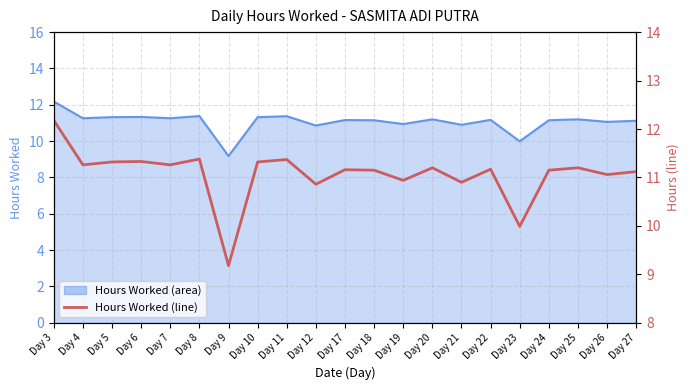

Approximately how many times larger is the value at Day 27 compared to Day 22?

1.0